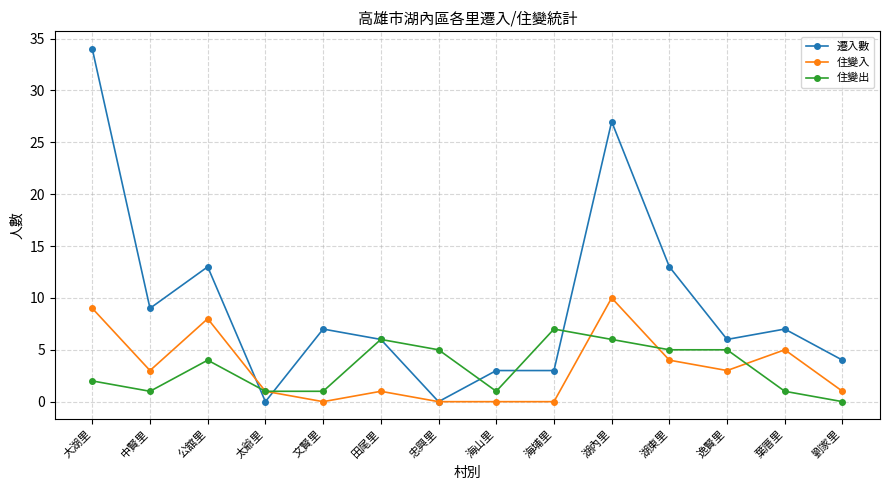

Reading left to right, what are all the values shown in this chart?

遷入數: 大湖里=34	中賢里=9	公舘里=13	太爺里=0	文賢里=7	田尾里=6	忠興里=0	海山里=3	海埔里=3	湖內里=27	湖東里=13	逸賢里=6	葉厝里=7	劉家里=4
住變入: 大湖里=9	中賢里=3	公舘里=8	太爺里=1	文賢里=0	田尾里=1	忠興里=0	海山里=0	海埔里=0	湖內里=10	湖東里=4	逸賢里=3	葉厝里=5	劉家里=1
住變出: 大湖里=2	中賢里=1	公舘里=4	太爺里=1	文賢里=1	田尾里=6	忠興里=5	海山里=1	海埔里=7	湖內里=6	湖東里=5	逸賢里=5	葉厝里=1	劉家里=0